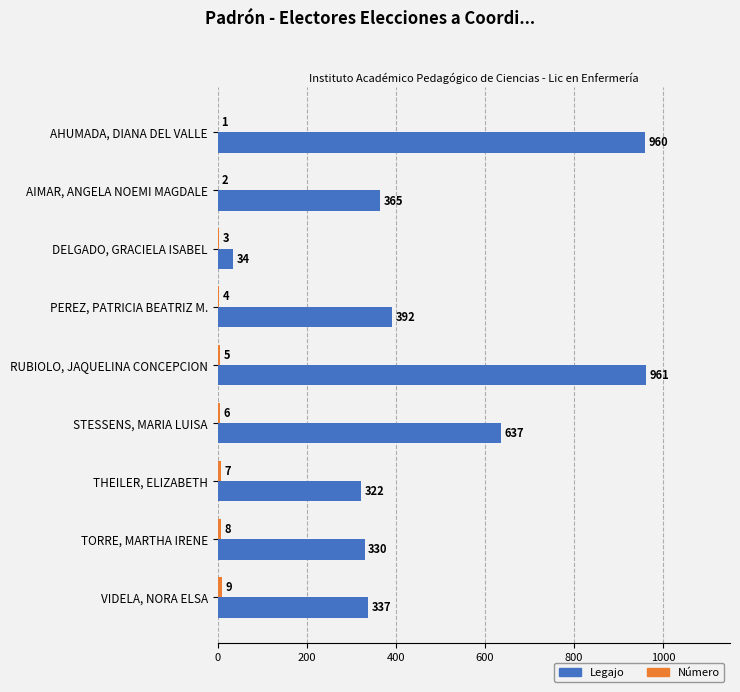

True or false: Legajo has a value of 637 at STESSENS, MARIA LUISA.

True